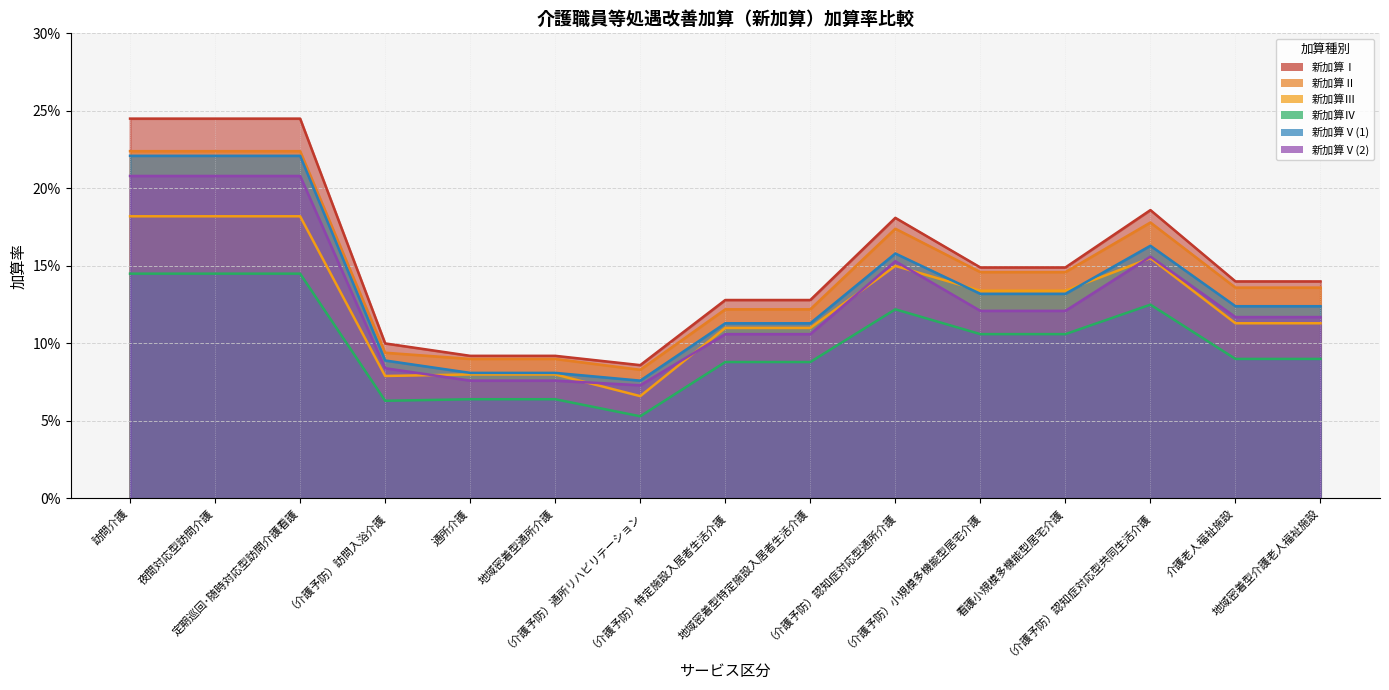

What is the label of the 6th point from the left?

地域密着型通所介護